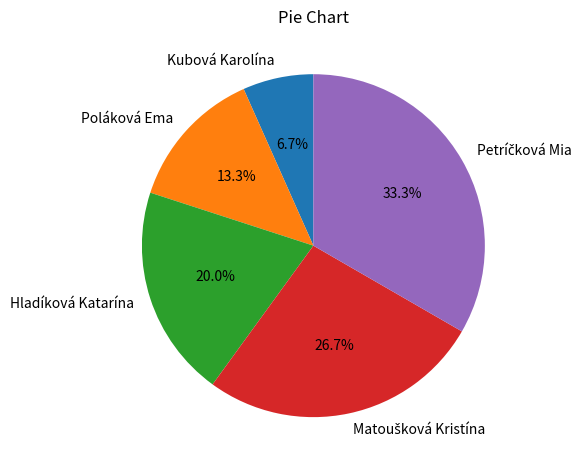

Does any single category account for the majority?

No